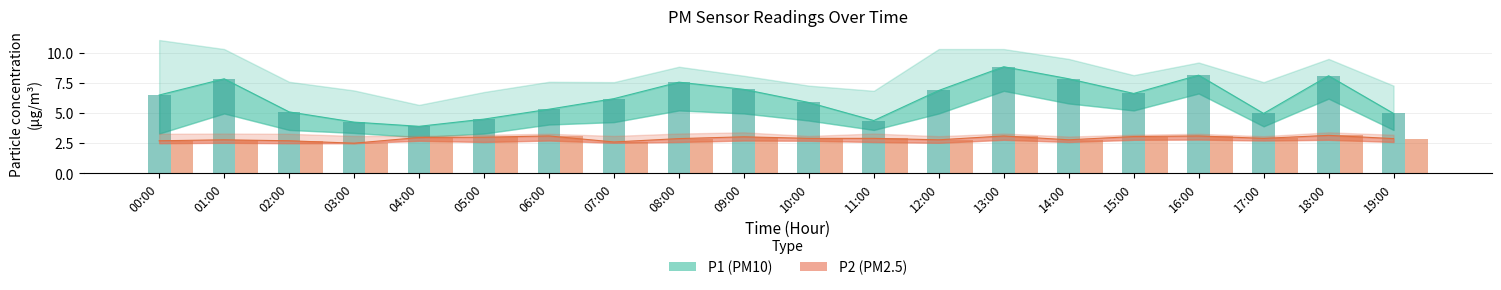

What is the approximate value of P2_upper at 07:00?

3.1